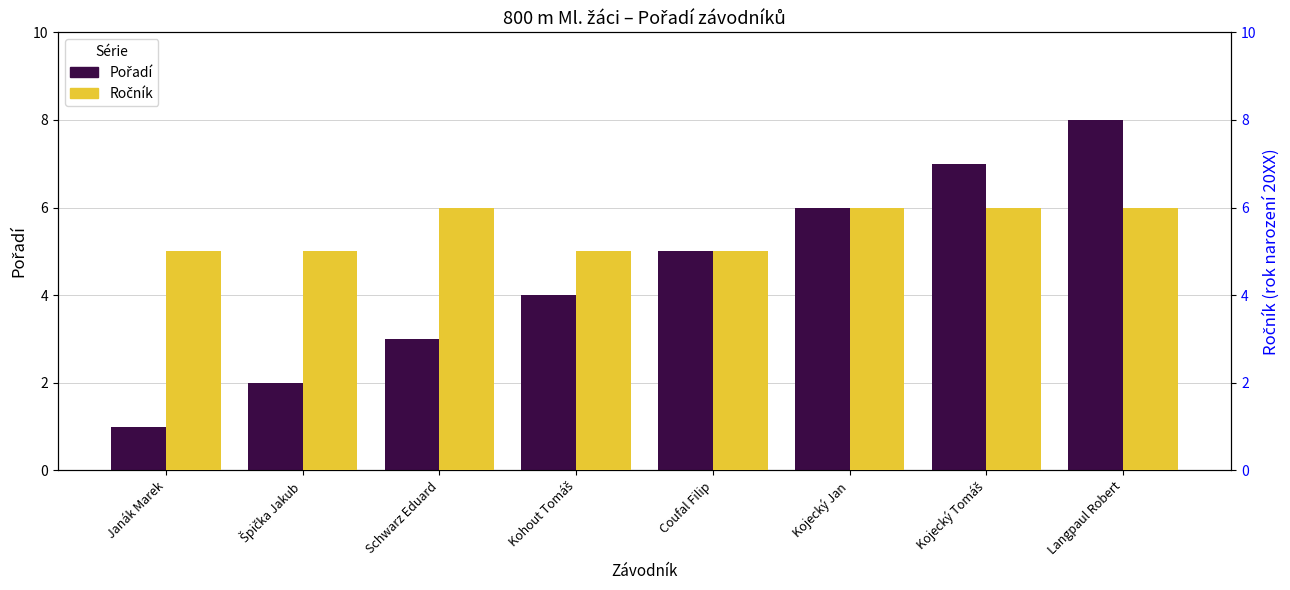

What is the value of the Ročník bar at the 1st from the left?

5